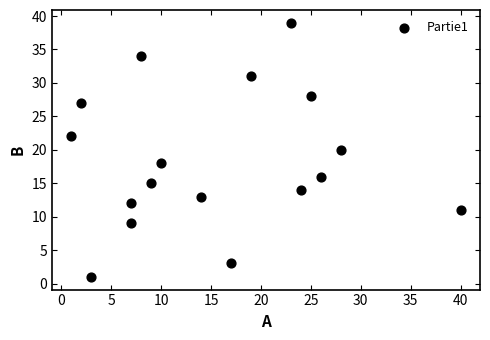

What is the range of X values (max minus min)?

39